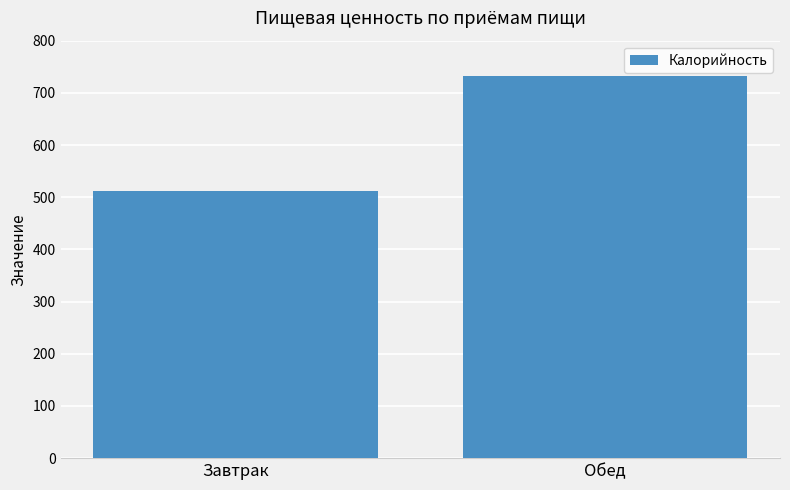

Count the number of data series in this chart.

1